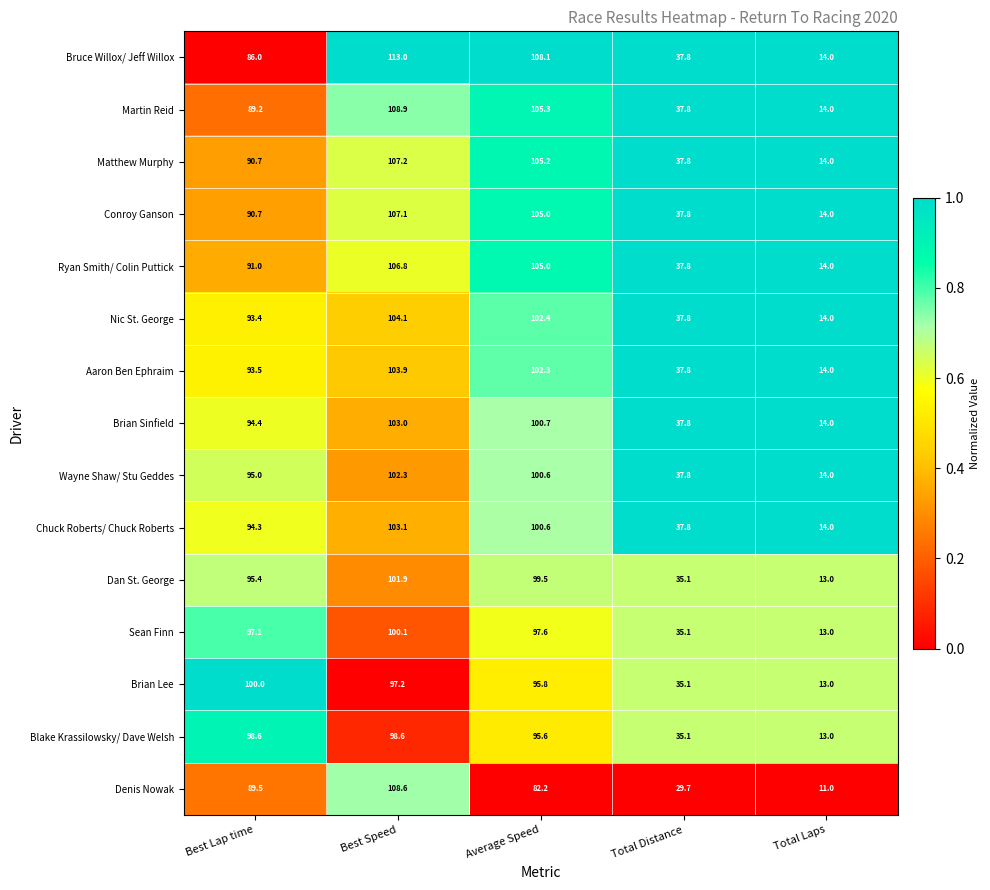

What is the maximum value shown in the chart?

113.0